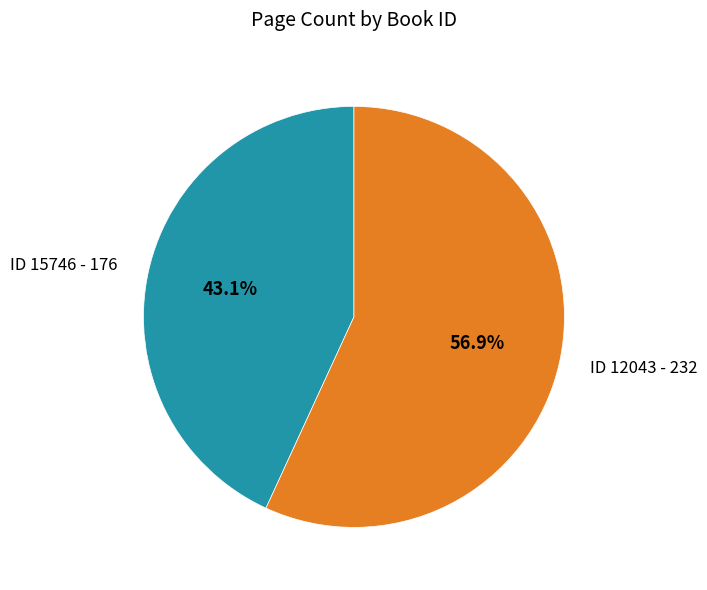

How many slices are in this pie chart?

2